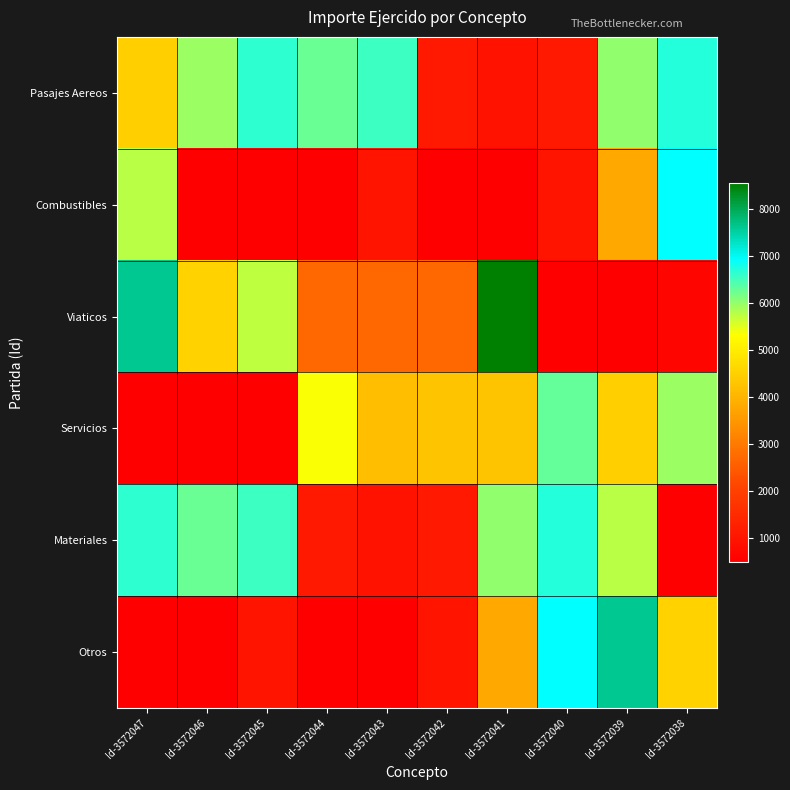

Reading left to right, transcribe all the data shown in this chart.

Pasajes Aereos: Id-3572047=4489.3	Id-3572046=5946.0	Id-3572045=6648.0	Id-3572044=6268.0	Id-3572043=6548.0	Id-3572042=1100.0	Id-3572041=971.2	Id-3572040=1100.0	Id-3572039=6008.0	Id-3572038=6718.0
Combustibles: Id-3572047=5768.2	Id-3572046=500.0	Id-3572045=500.0	Id-3572044=500.0	Id-3572043=1000.0	Id-3572042=500.0	Id-3572041=500.0	Id-3572040=1000.0	Id-3572039=3787.3	Id-3572038=6930.0
Viaticos: Id-3572047=7630.0	Id-3572046=4550.0	Id-3572045=5740.0	Id-3572044=2725.0	Id-3572043=2725.0	Id-3572042=2725.0	Id-3572041=8556.5	Id-3572040=500.0	Id-3572039=500.0	Id-3572038=640.0
Servicios: Id-3572047=500.0	Id-3572046=500.0	Id-3572045=500.0	Id-3572044=5353.8	Id-3572043=4208.0	Id-3572042=4284.0	Id-3572041=4284.0	Id-3572040=6310.0	Id-3572039=4489.3	Id-3572038=5946.0
Materiales: Id-3572047=6648.0	Id-3572046=6268.0	Id-3572045=6548.0	Id-3572044=1100.0	Id-3572043=971.2	Id-3572042=1100.0	Id-3572041=6008.0	Id-3572040=6718.0	Id-3572039=5768.2	Id-3572038=500.0
Otros: Id-3572047=500.0	Id-3572046=500.0	Id-3572045=1000.0	Id-3572044=500.0	Id-3572043=500.0	Id-3572042=1000.0	Id-3572041=3787.3	Id-3572040=6930.0	Id-3572039=7630.0	Id-3572038=4550.0